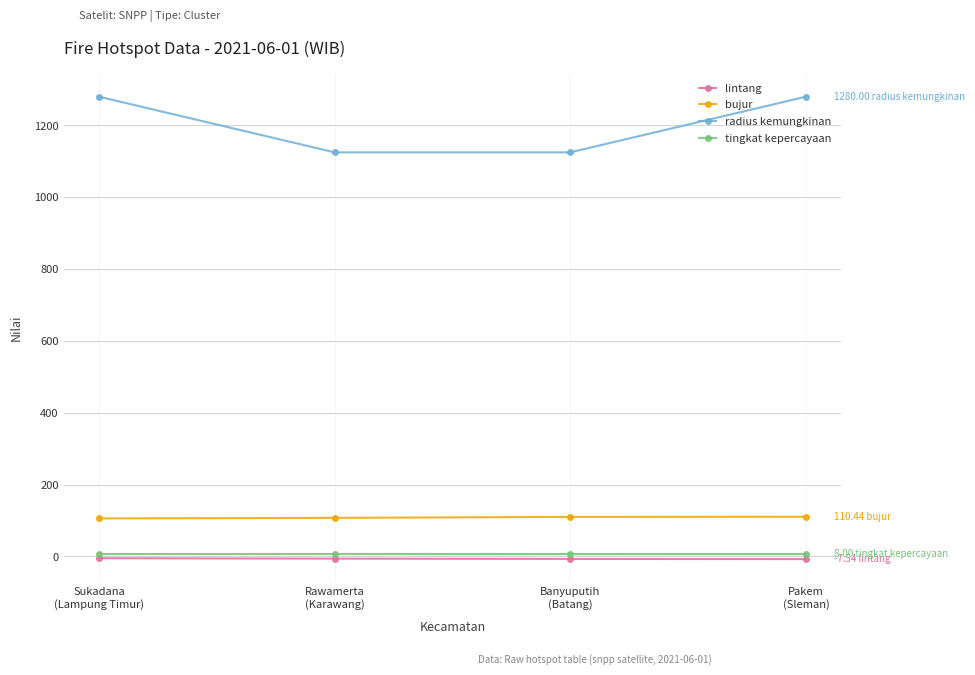

At which label does bujur first exceed 109?

Banyuputih
(Batang)